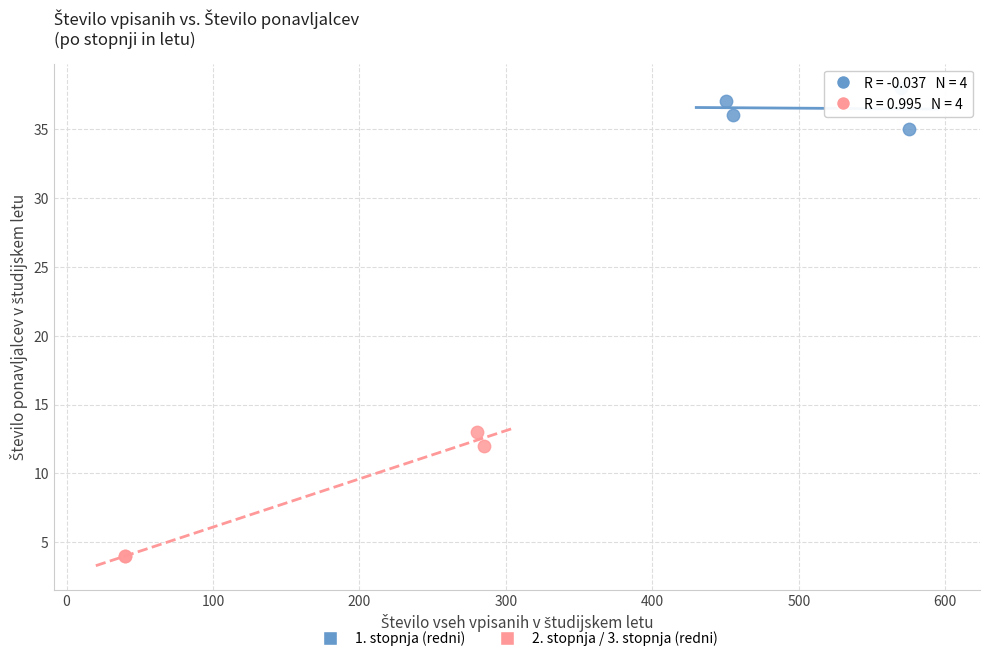

Which series reaches the minimum Y coordinate?

2. stopnja / 3. stopnja (redni)